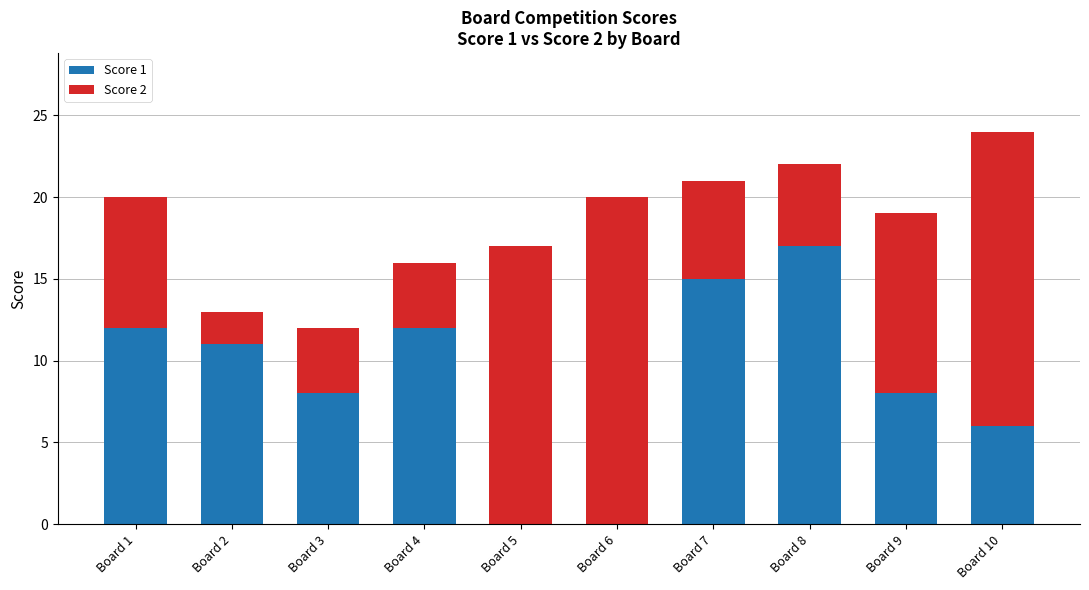

The value of Score 1 at Board 2 is 11. True or false?

True